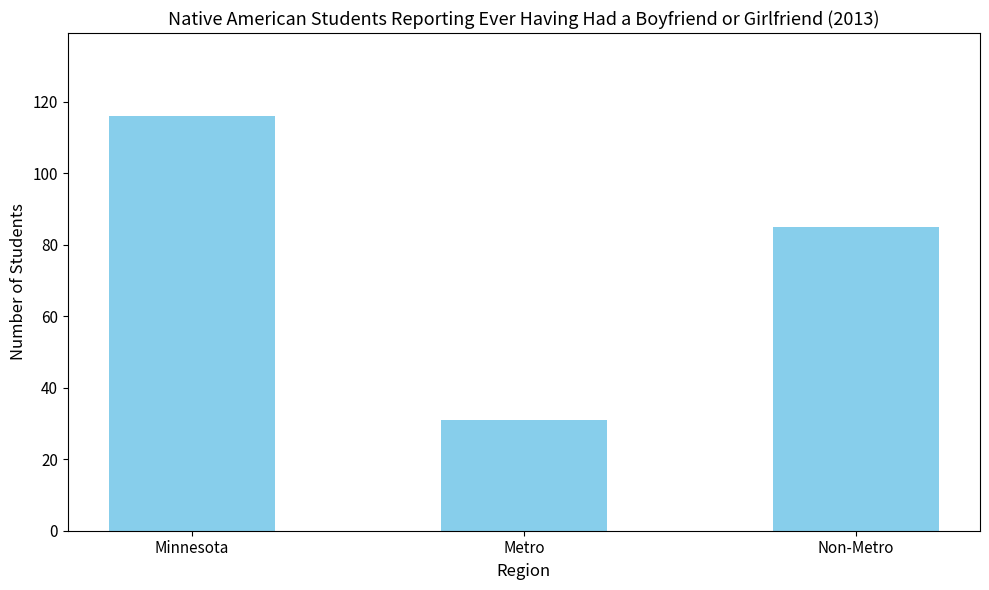

What position from the left is Minnesota?

1